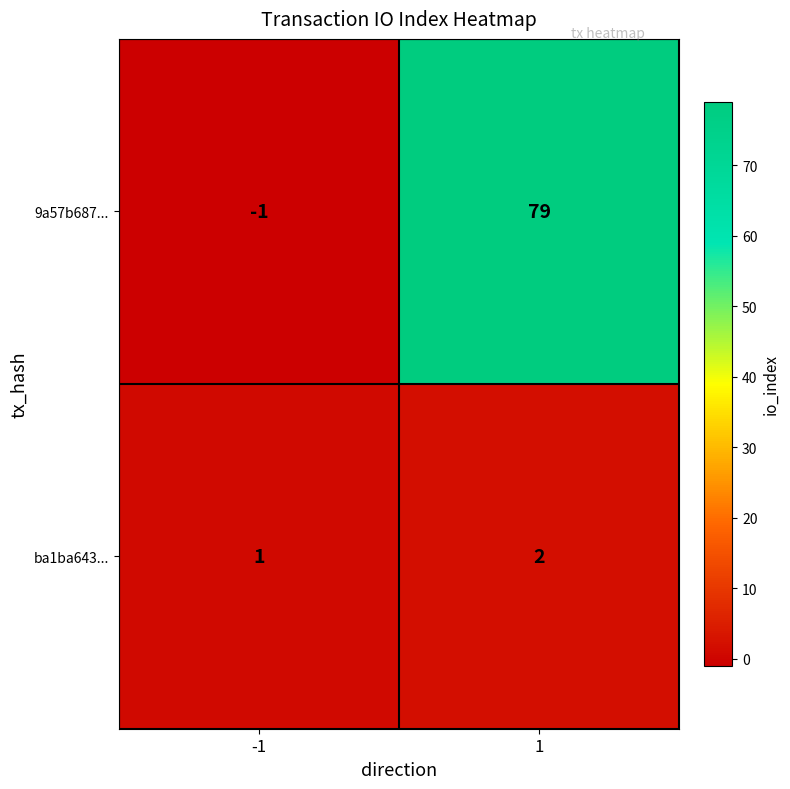

What is the spread (max minus min) of values at 1?

77